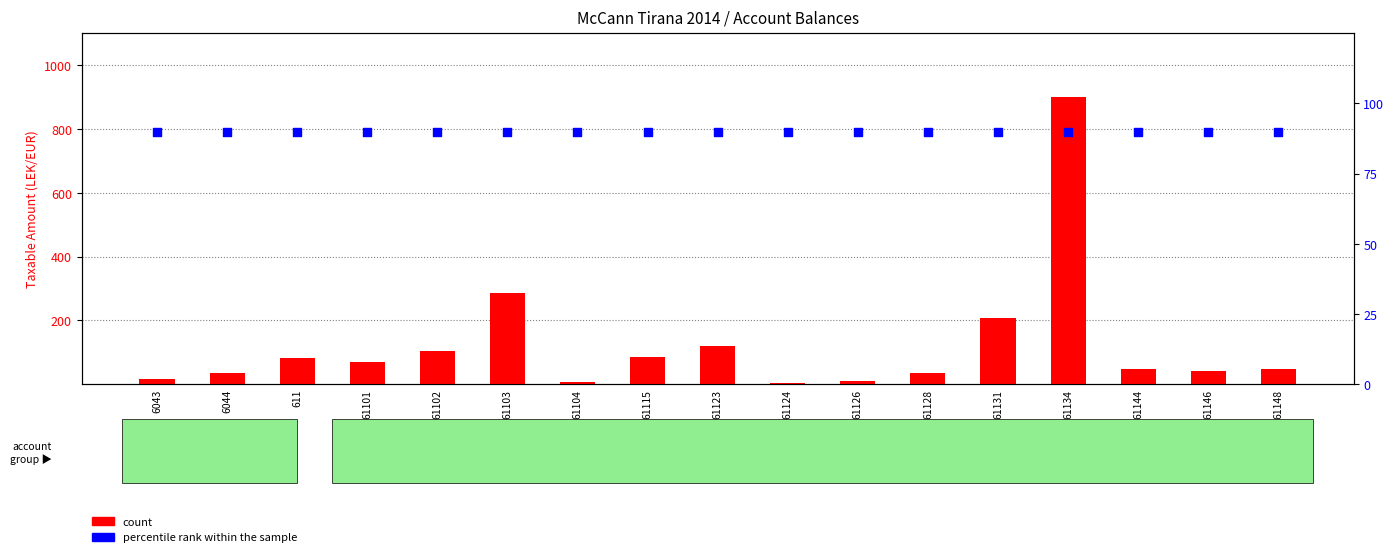

Which series contains the lowest Y value?

count